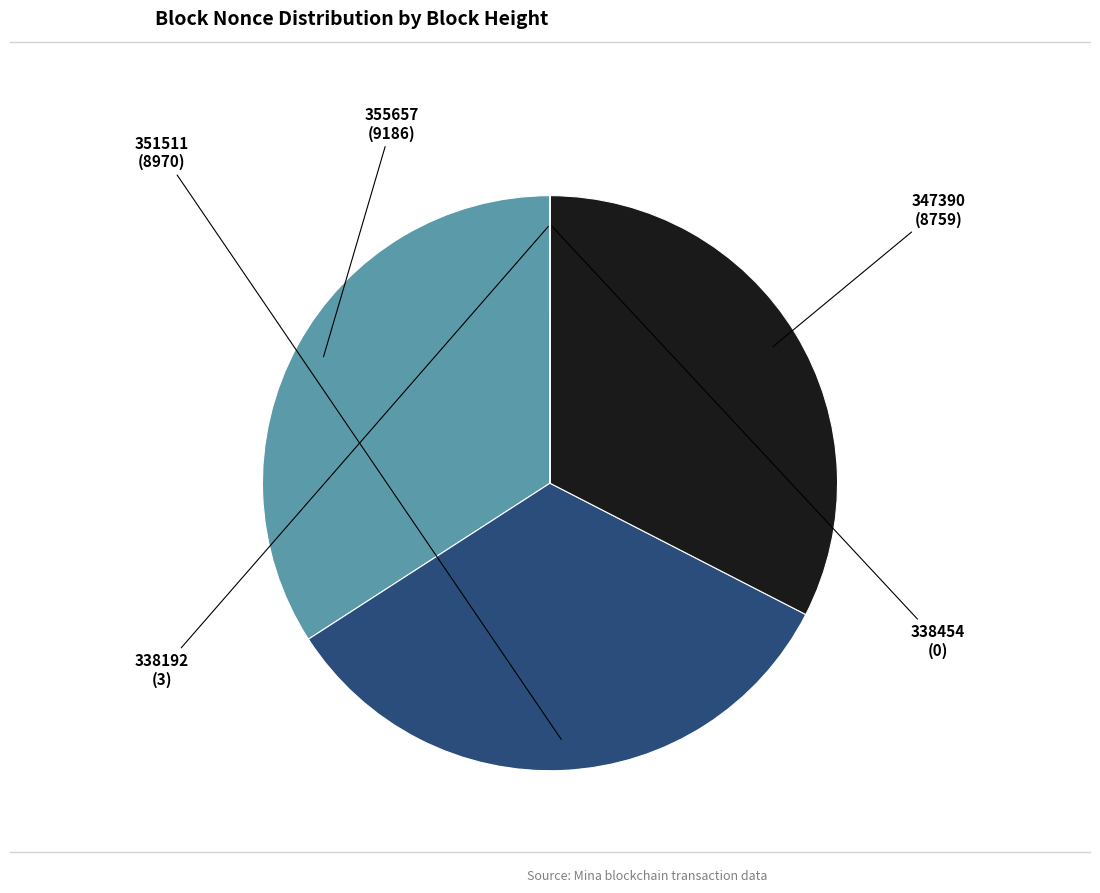

Does any single category account for the majority?

No